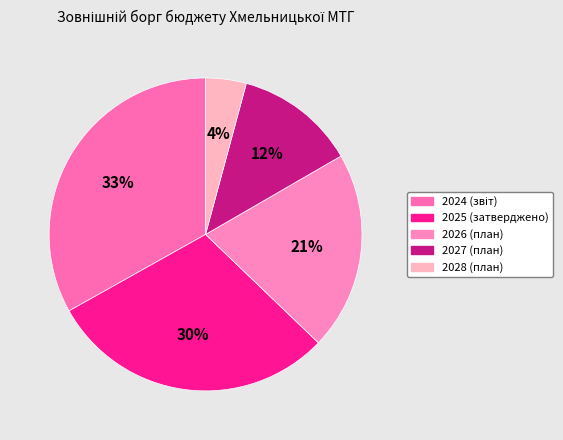

The 2024 (звіт) slice represents 21% of the pie. True or false?

False